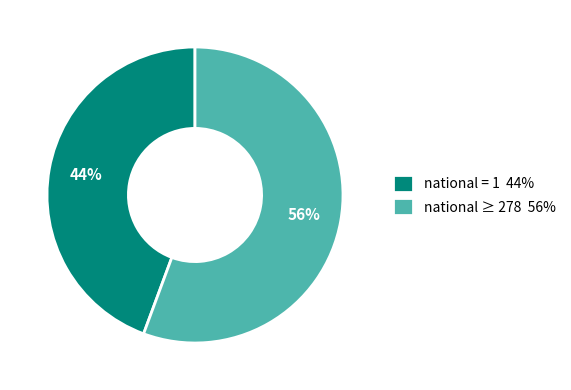

To the nearest percent, what is the average slice percentage?

50%